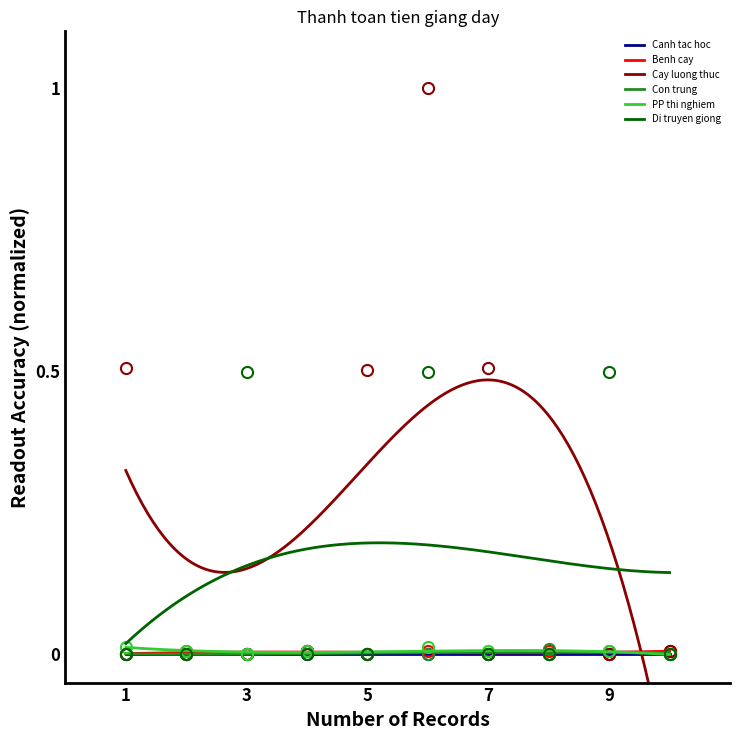

Does the chart have visible grid lines?

No